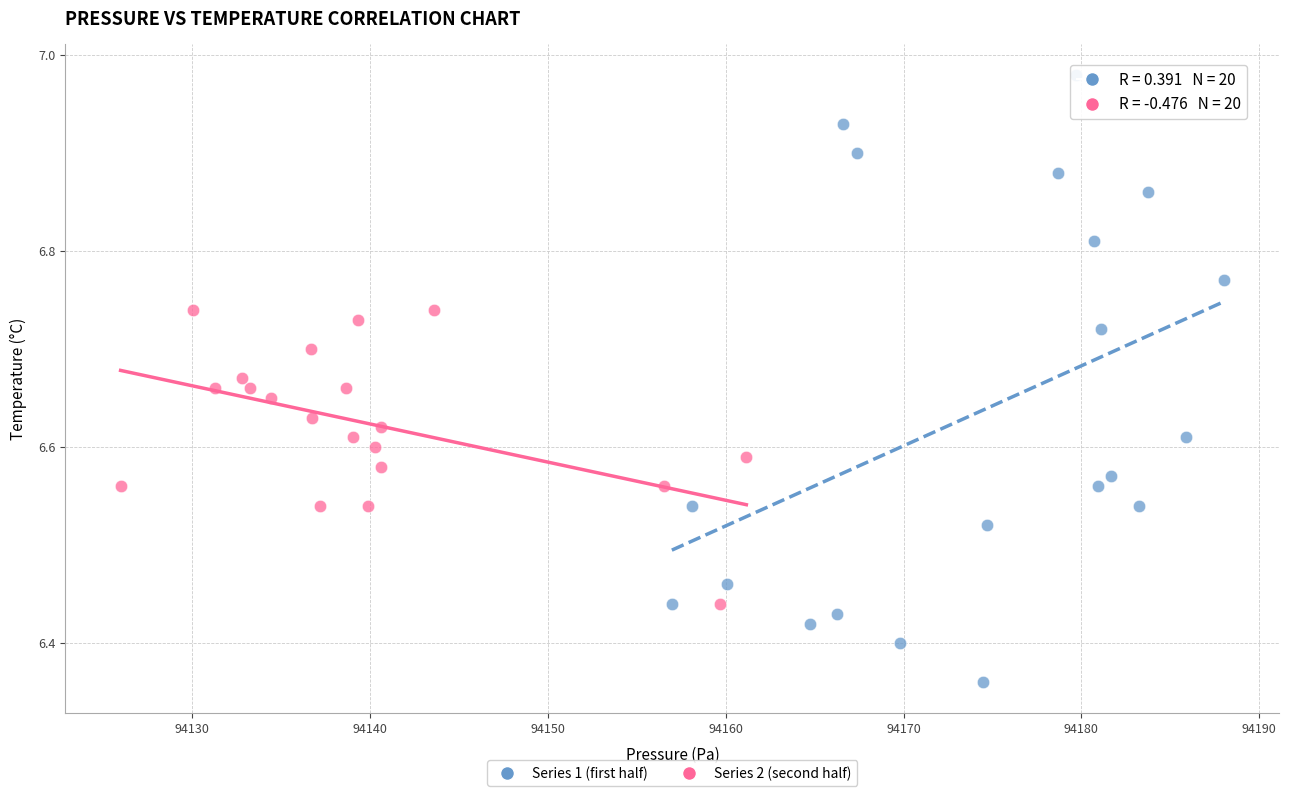

Which series has the widest spread of Y values?

Series 1 (first half)